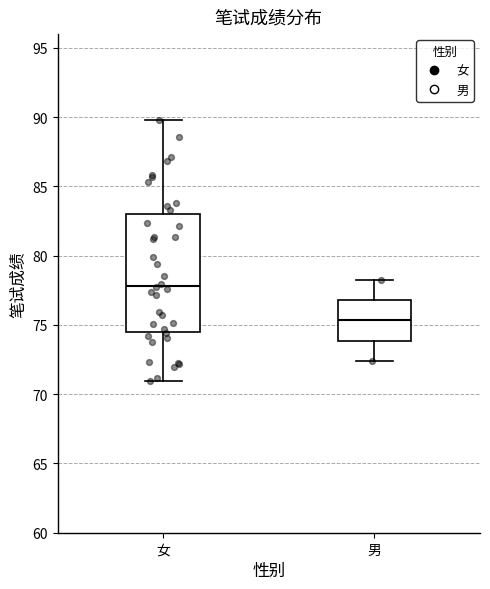

Which box's median line is the highest?

女